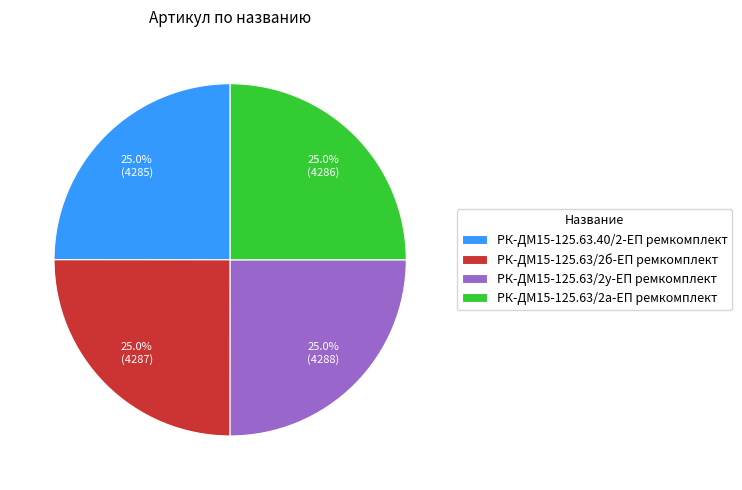

To the nearest percent, what percentage of the pie is РК-ДМ15-125.63.40/2-ЕП ремкомплект?

25%